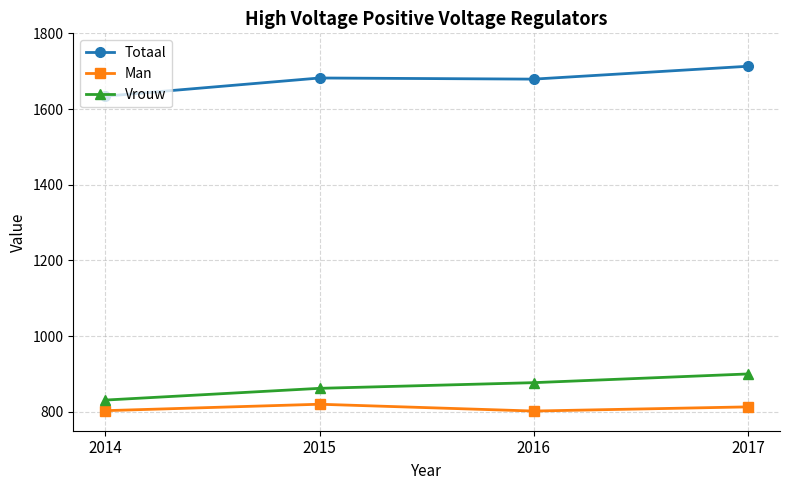

What is the total value across all series at 2015?

3364